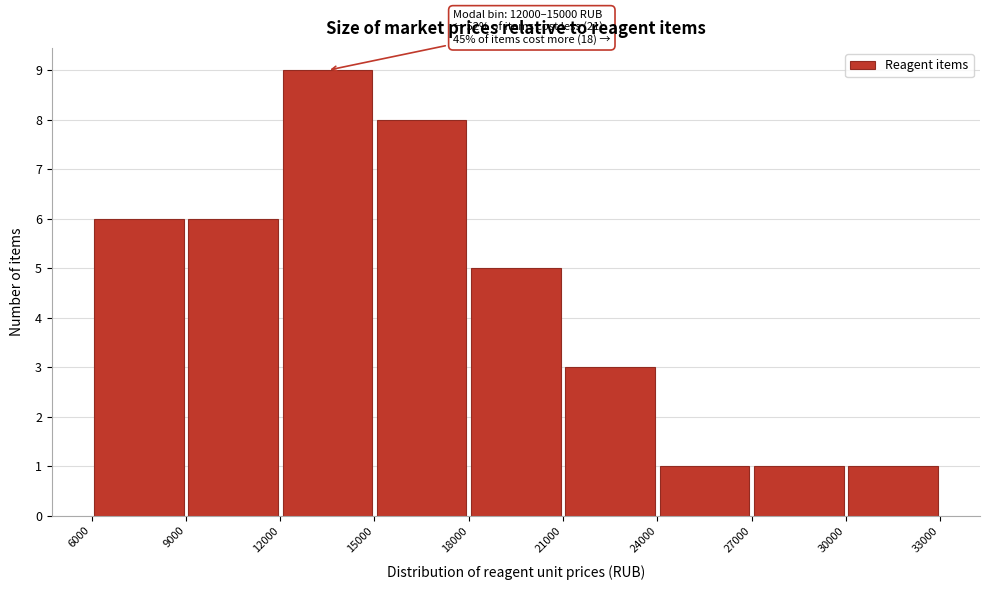

Which range on the x-axis has the tallest bar?

12000 to 15000